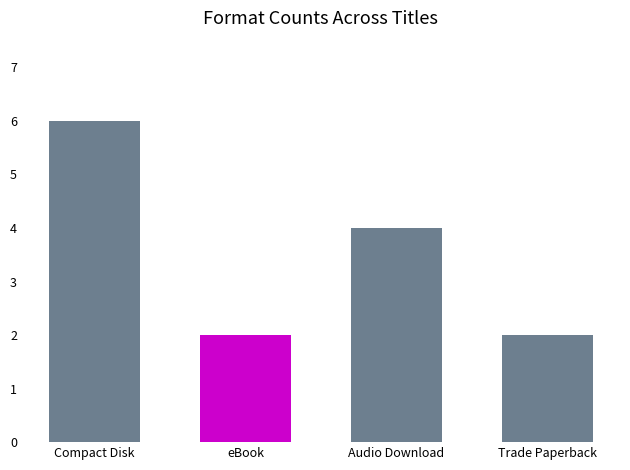

What is the value of the 1st bar from the left?

6